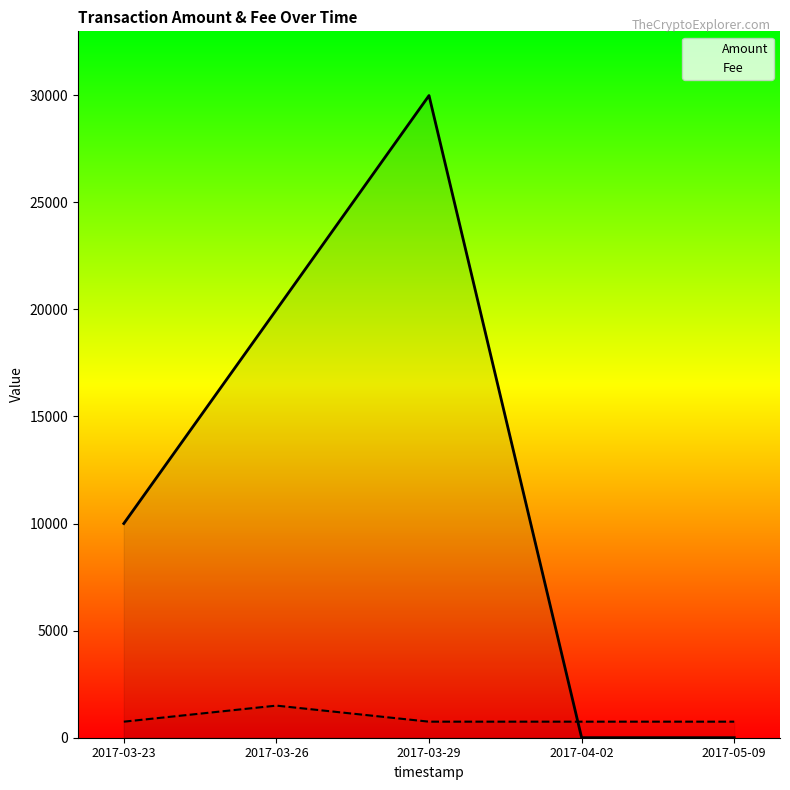

Is it true that Amount equals 29979.8 at 2017-03-29?

True